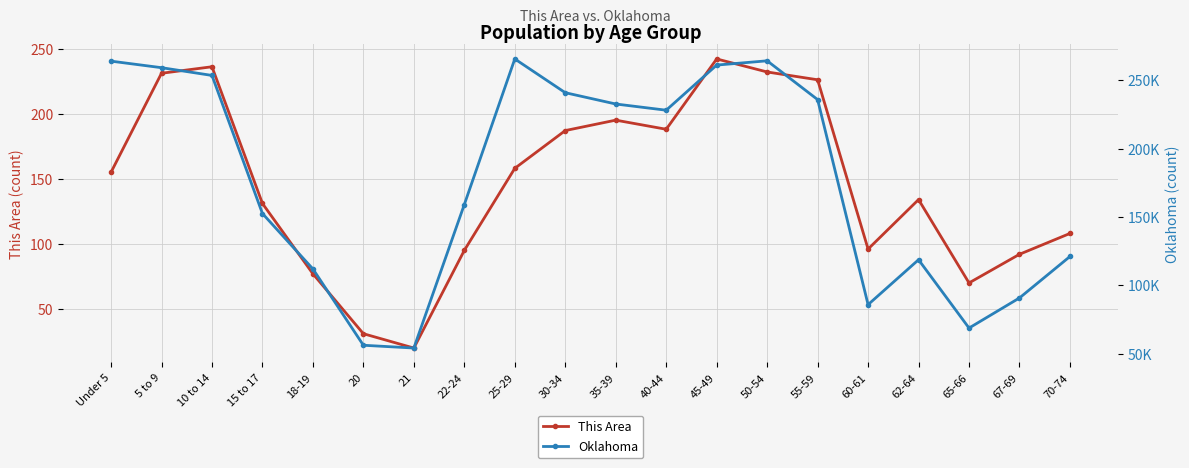

Does the chart display data point markers on the line(s)?

Yes